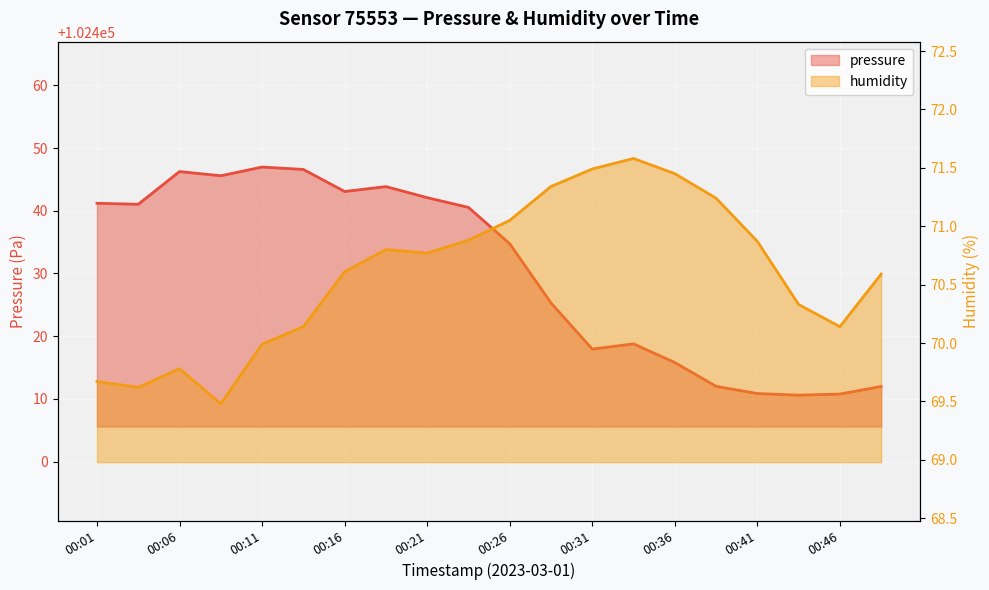

True or false: humidity and pressure cross at least once.

False